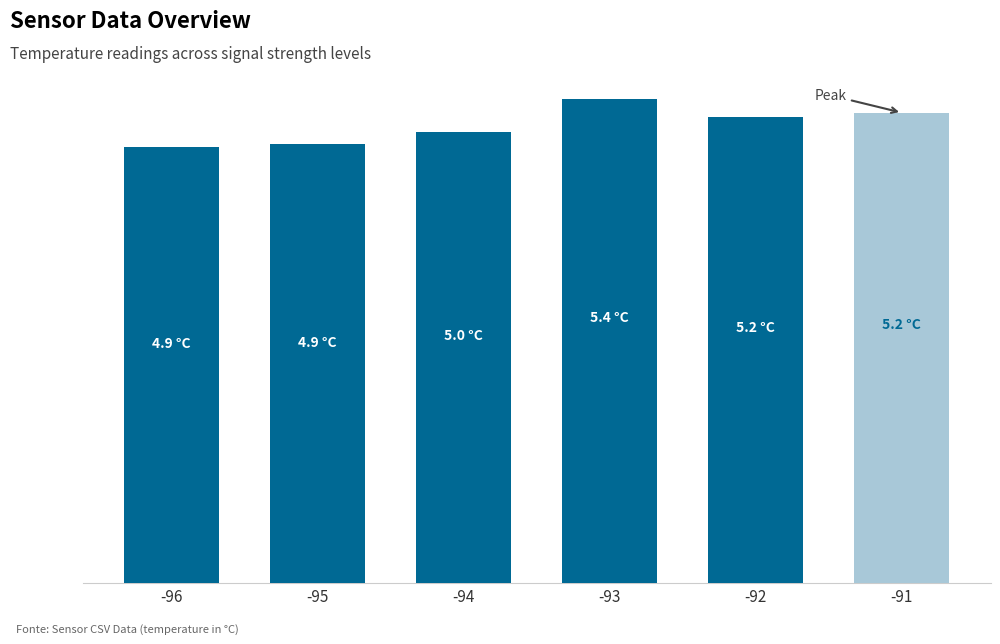

Are the bars horizontal?

No